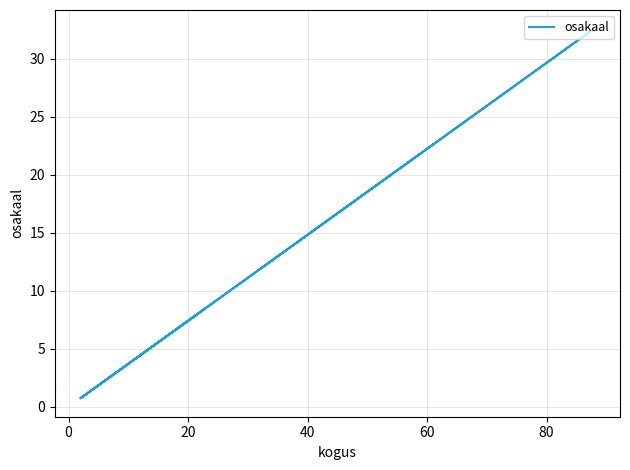

The value at −20 is 32.4. True or false?

False